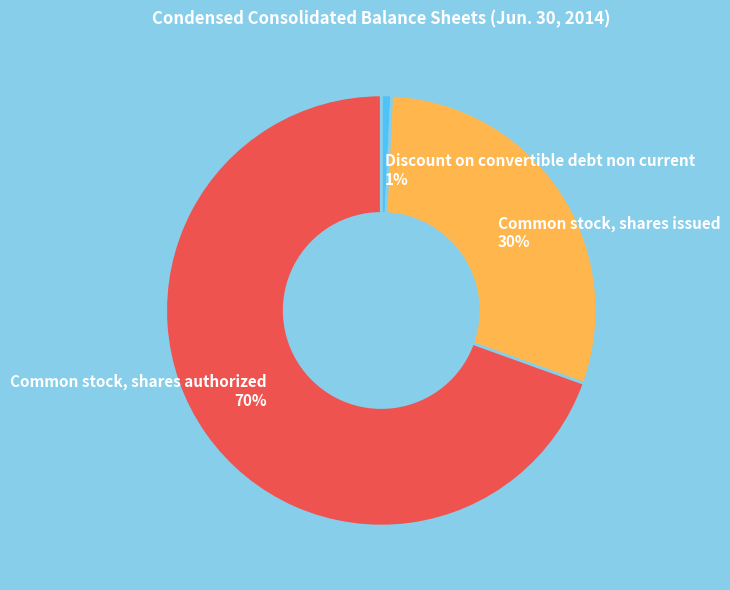

Between Discount on convertible debt non current and Common stock, shares issued, which is larger?

Common stock, shares issued